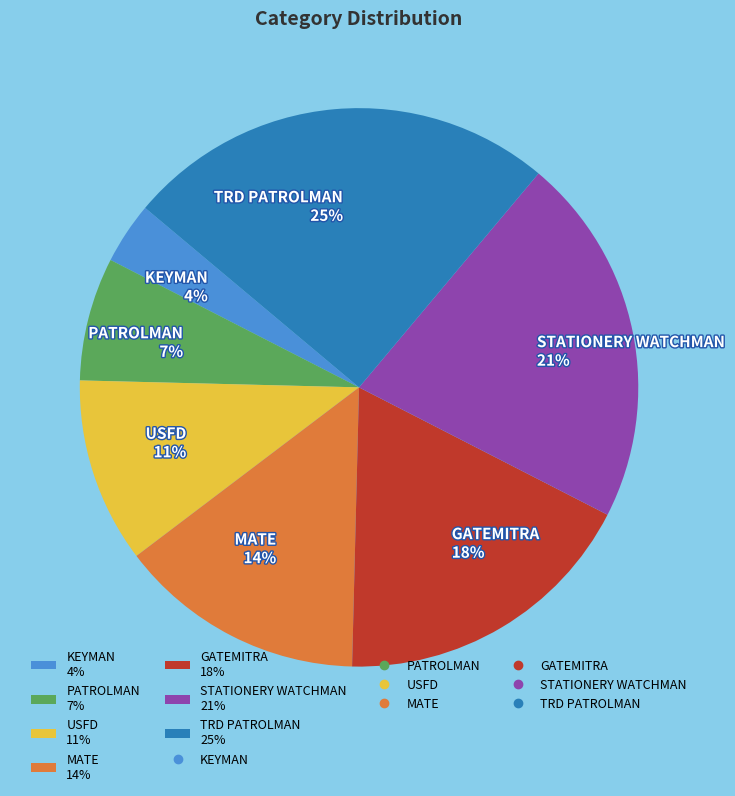

The PATROLMAN slice represents 7% of the pie. True or false?

True